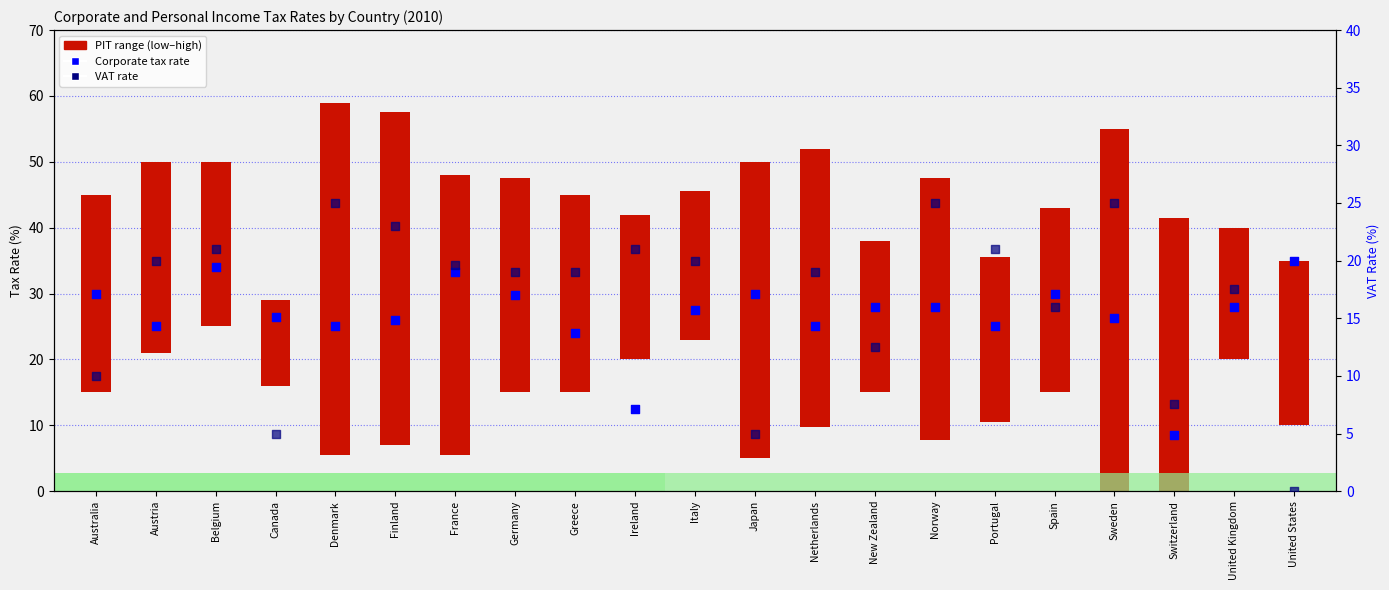

Which series has the largest total across all categories?

Corporate tax rate